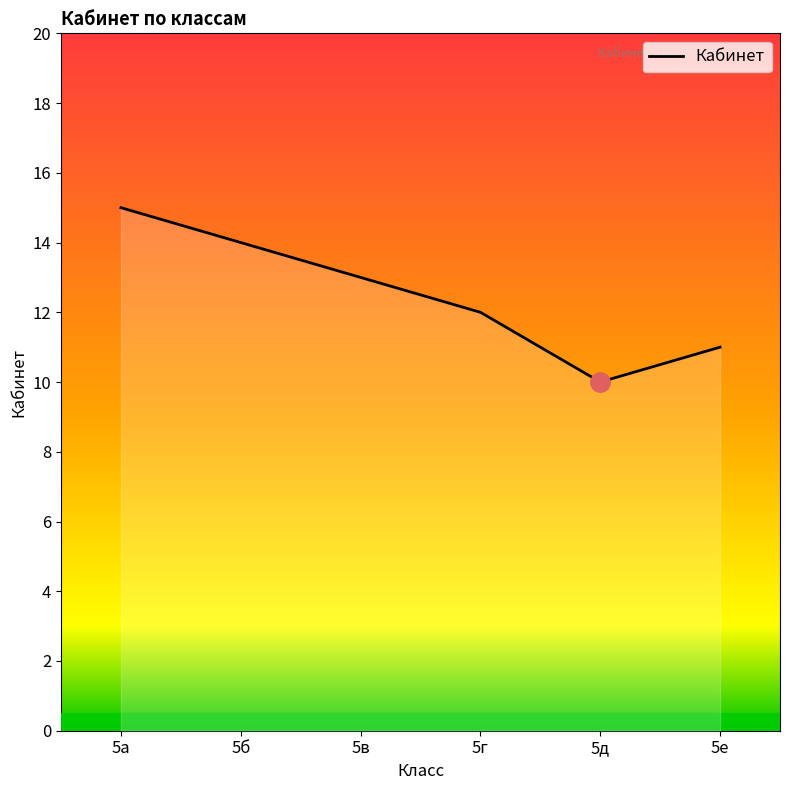

The value at 5в is 13. True or false?

True